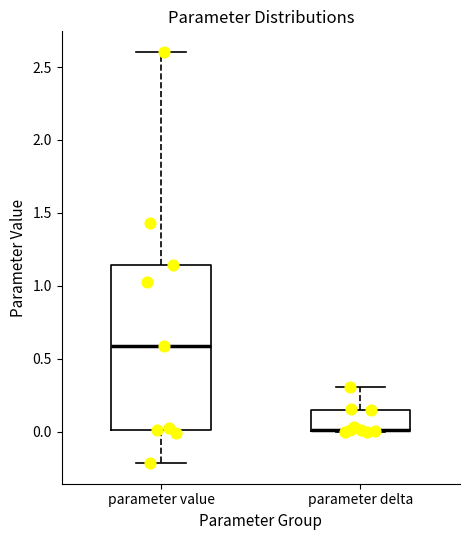

Where is the upper edge of the box for parameter delta on the y-axis? The values are not printed on the chart, so give them approximately, as read against the axis.

0.15